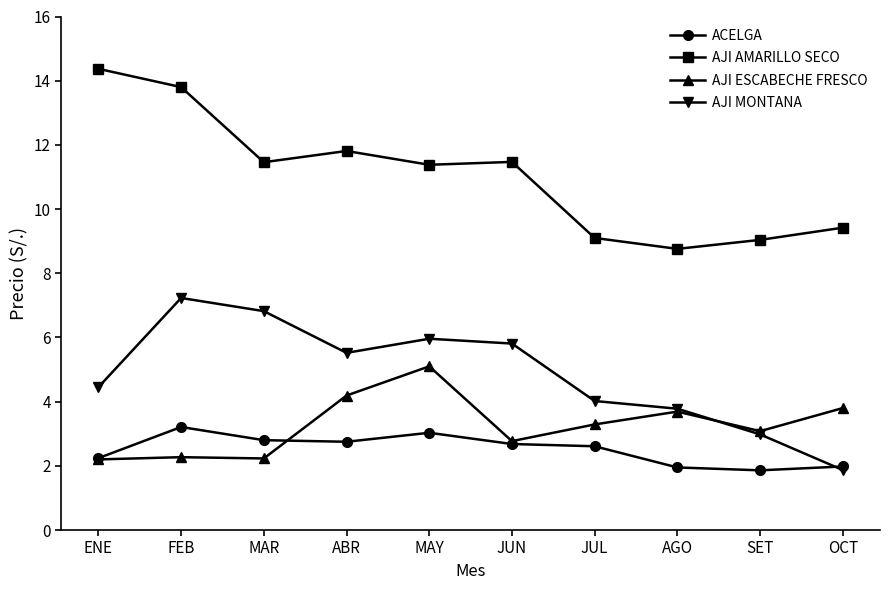

What is the lowest value of the ACELGA series?

1.9